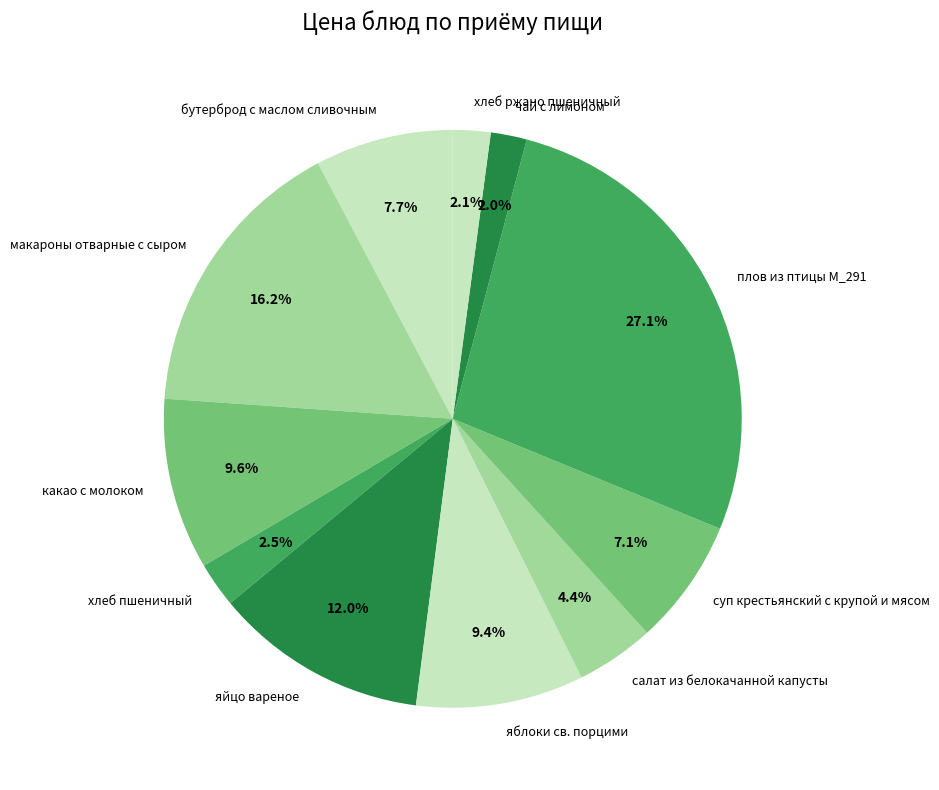

Is it true that какао с молоком is 18% of the pie?

False